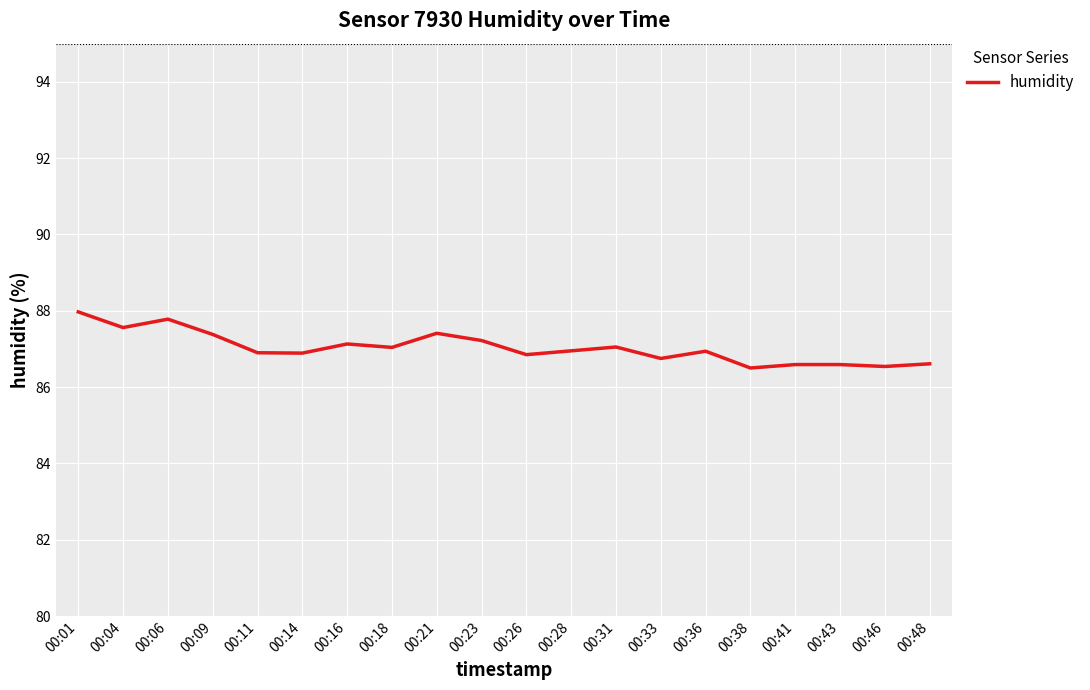

What is the ratio of the value at 00:11 to the value at 00:48?

1.0